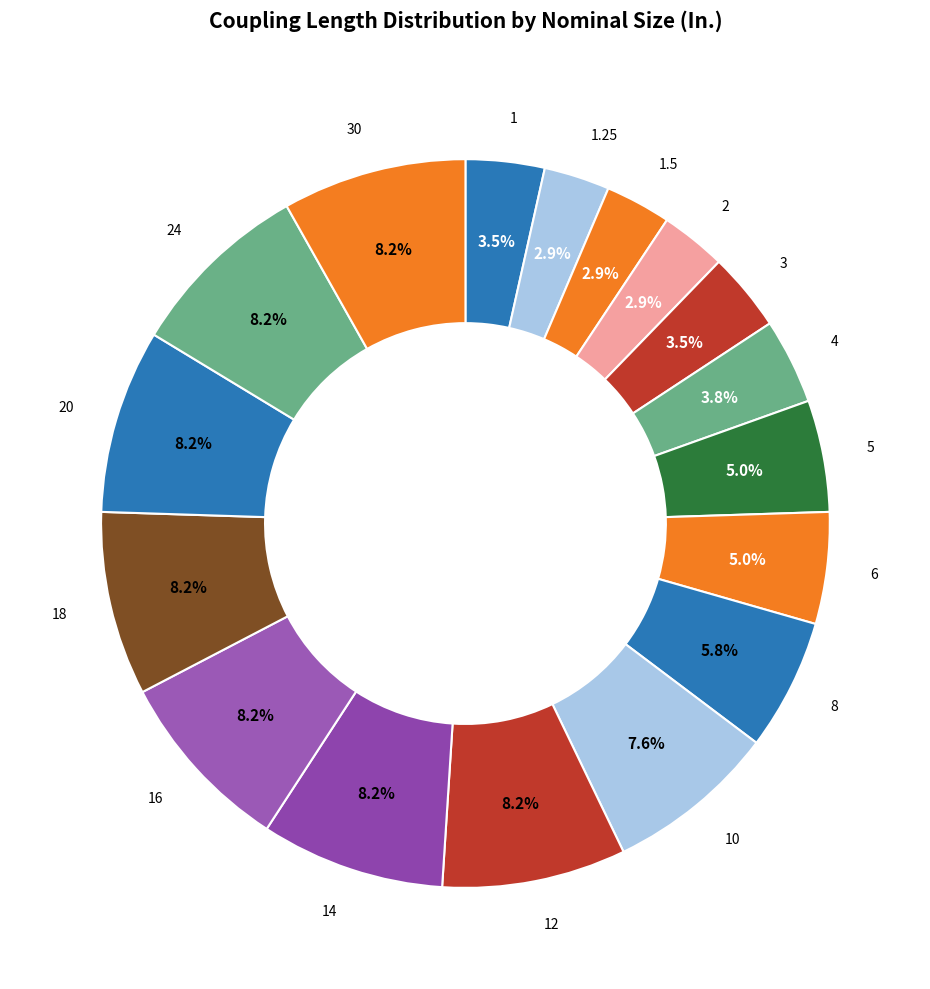

Which category has the biggest portion of the pie?

12